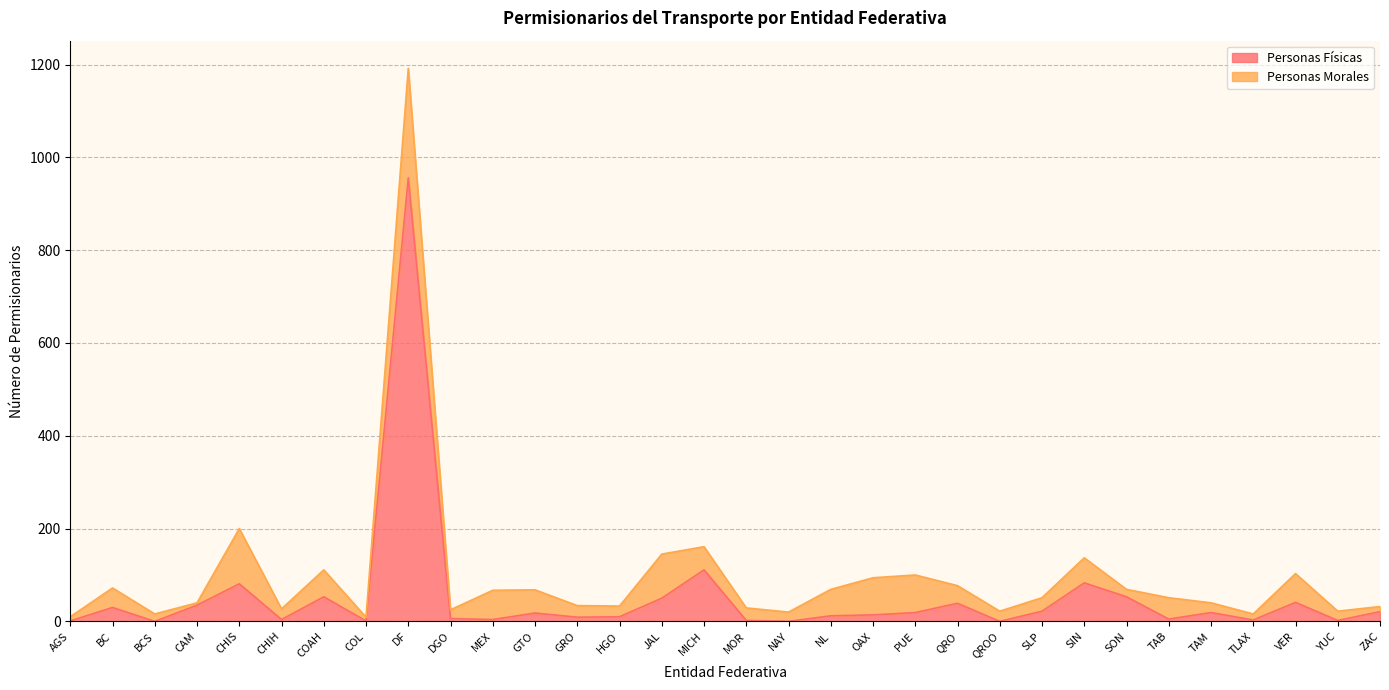

Which has a higher value, AGS or TLAX?

TLAX